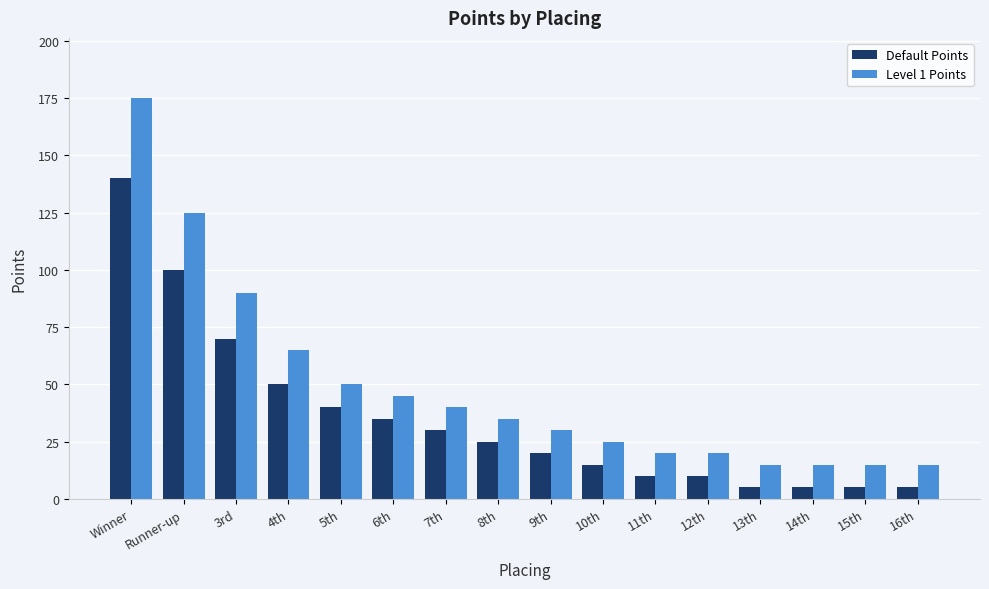

What is the label of the 11th bar from the left?

11th